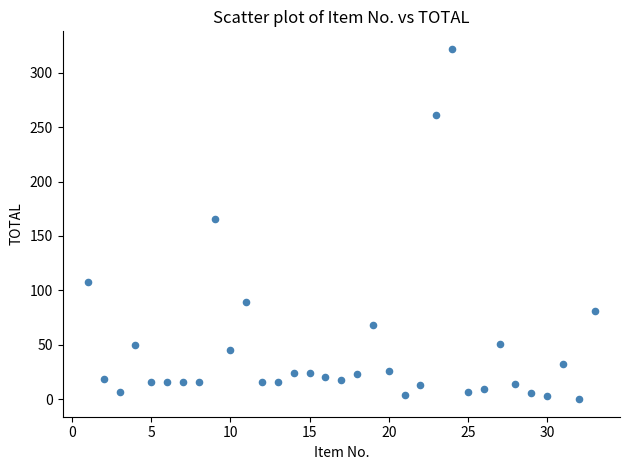

What is the range of Y values (max minus min)?

322